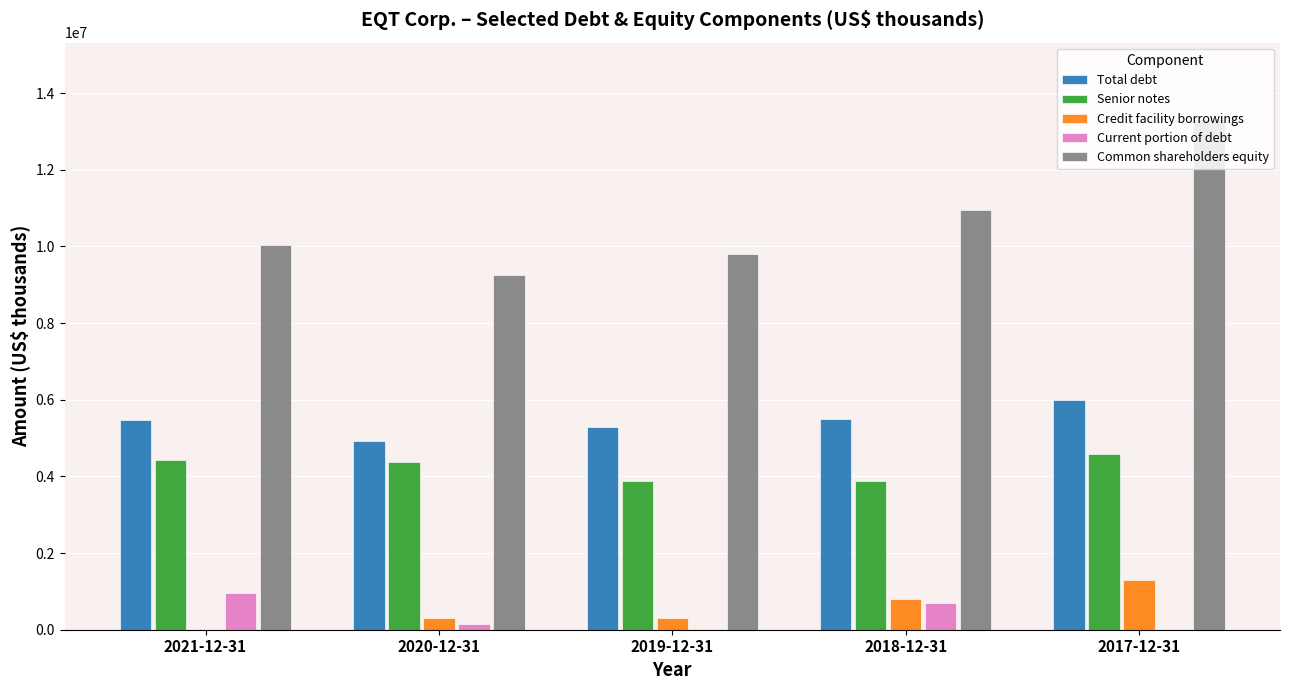

Between 2020-12-31 and 2017-12-31, which series saw the biggest shift?

Common shareholders equity